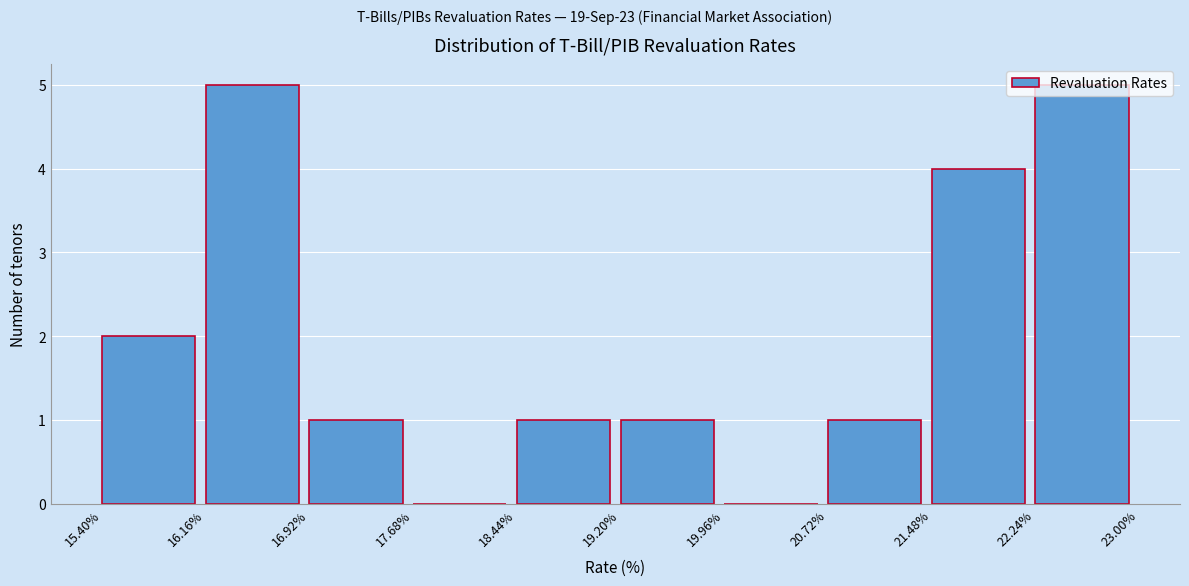

Reading left to right, list every bar in this chart as the range it spans on the x-axis followed by its height. The values are not printed on the chart, so give them approximately, as read against the axis.

15.40% to 16.16%: 2
16.16% to 16.92%: 5
16.92% to 17.68%: 1
17.68% to 18.44%: 0
18.44% to 19.20%: 1
19.20% to 19.96%: 1
19.96% to 20.72%: 0
20.72% to 21.48%: 1
21.48% to 22.24%: 4
22.24% to 23.00%: 5